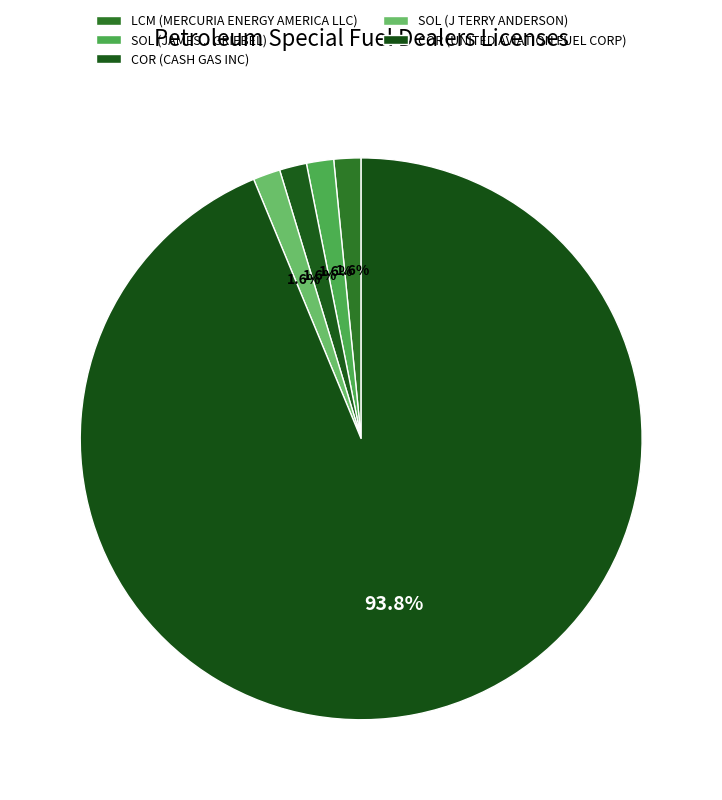

Count the number of slices in the pie.

5